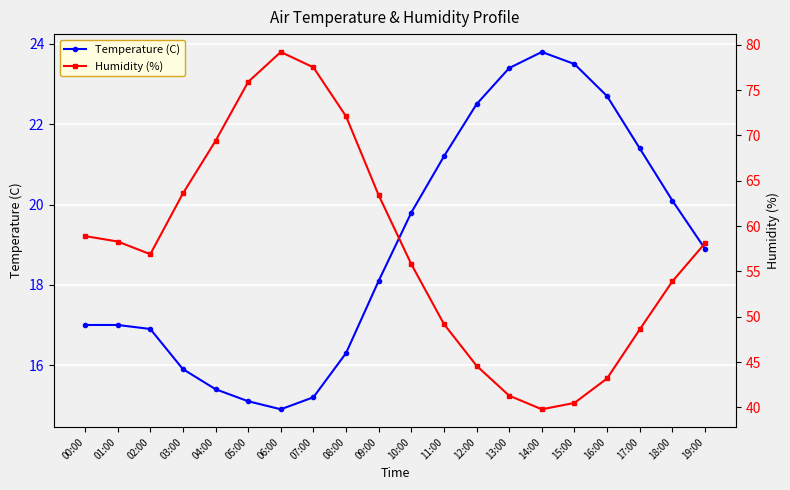

What is the label of the 11th point from the right?

09:00